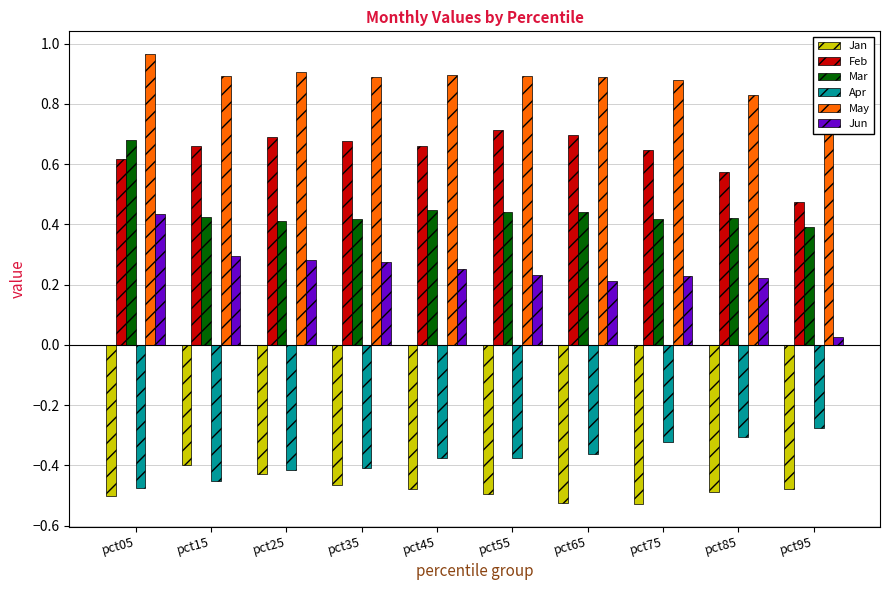

Which series has the largest range (max minus min)?

Jun